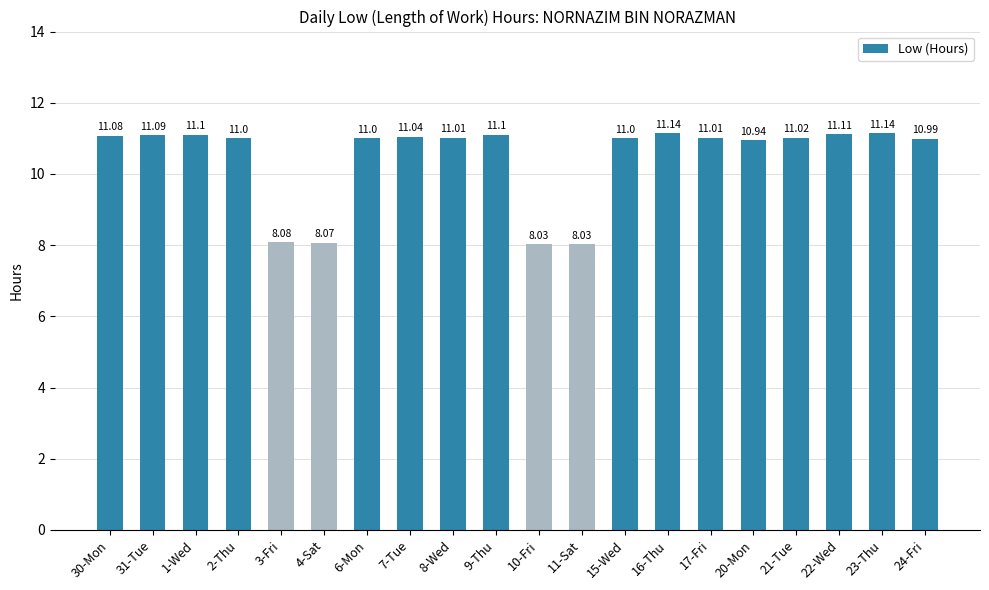

How many values are below 11?

6